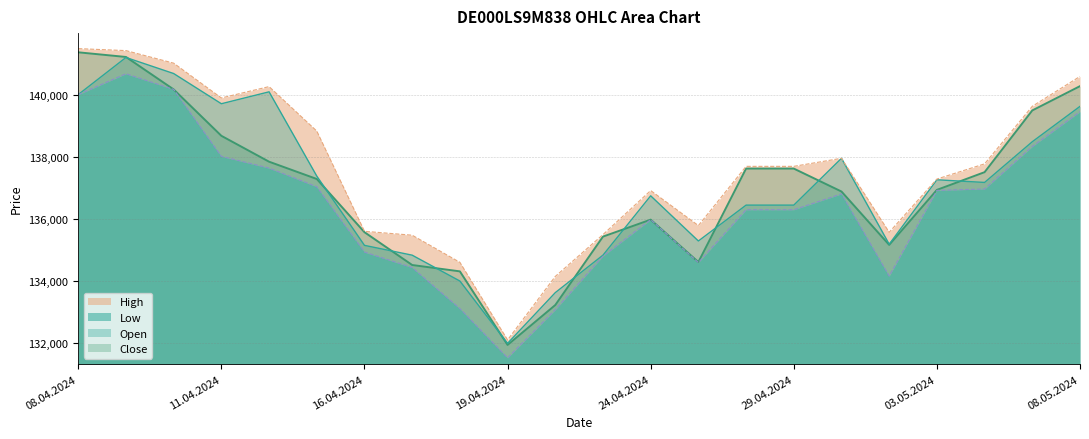

How many lines are shown in the chart?

4